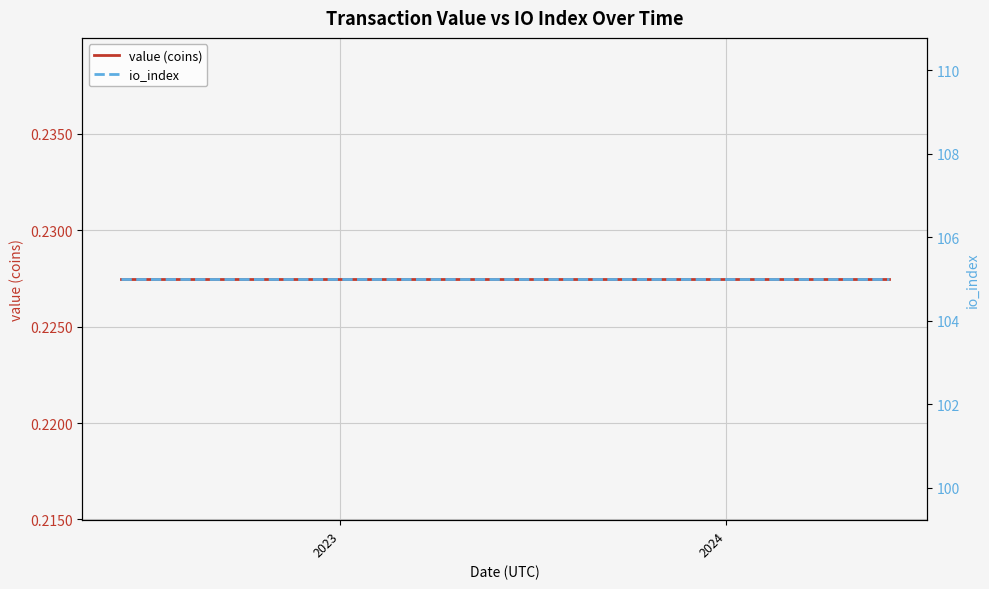

Reading right to left, list all the values displayed in this chart.

value (coins): 0.2	0.2	0.2	0.2	0.2	0.2	0.2	0.2	0.2	0.2	0.2	0.2	0.2	0.2	0.2	0.2	0.2	0.2	0.2	0.2	0.2	0.2	0.2	0.2	0.2
io_index: 105.0	105.0	105.0	105.0	105.0	105.0	105.0	105.0	105.0	105.0	105.0	105.0	105.0	105.0	105.0	105.0	105.0	105.0	105.0	105.0	105.0	105.0	105.0	105.0	105.0